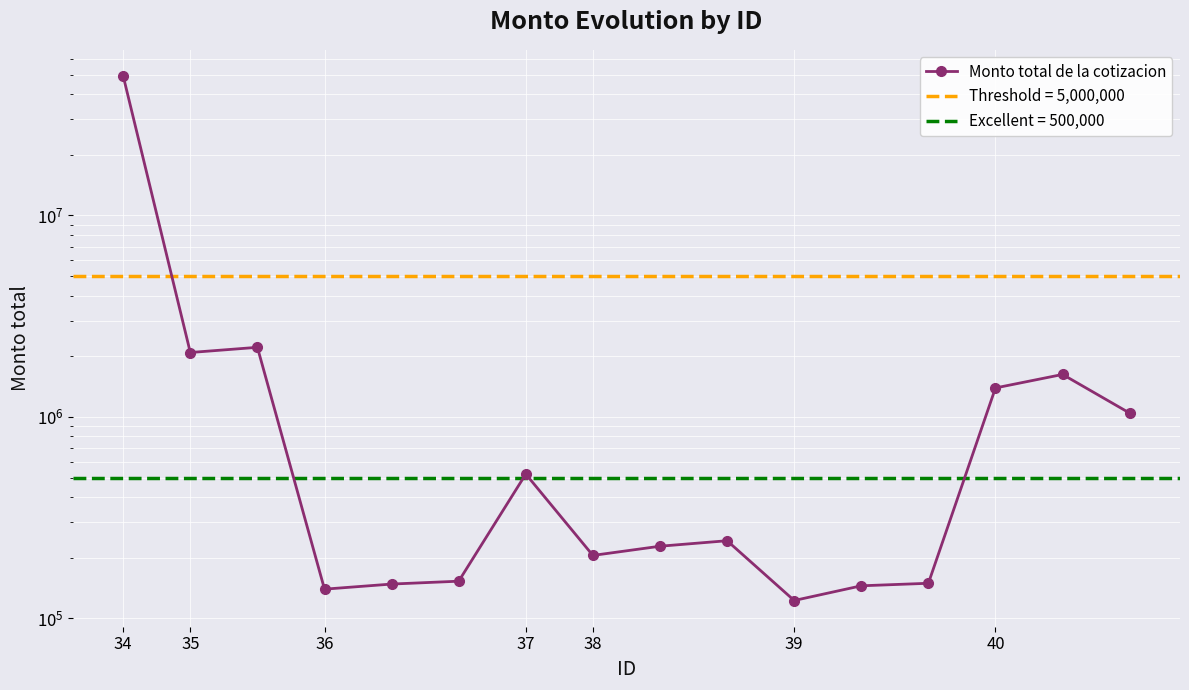

Reading left to right, extract all data points from this chart.

49198957.5	2087072.0	2214480.6	139528.3	147900.0	152830.0	520000.0	205188.7	227940.0	242730.0	122566.0	144993.3	149234.8	1392000.0	1624000.0	1044000.0